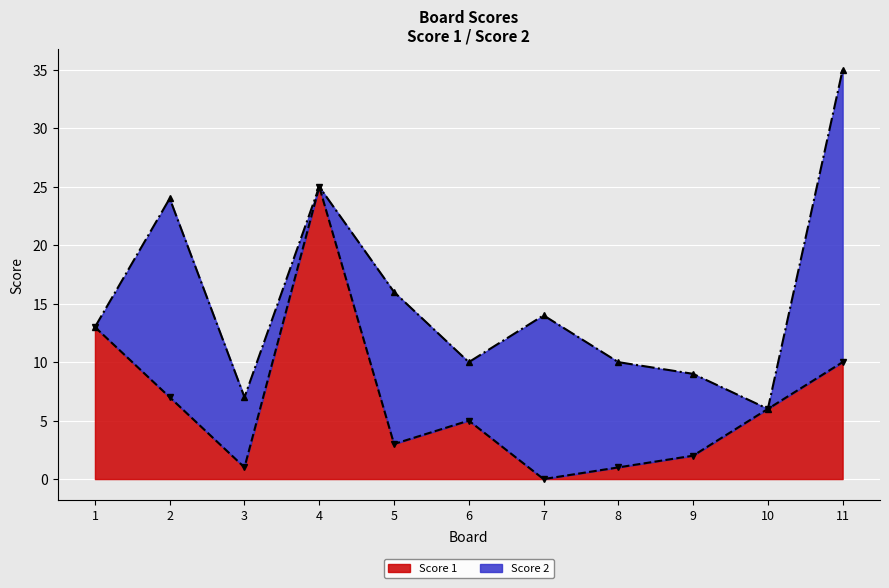

What is the greatest value displayed?

25